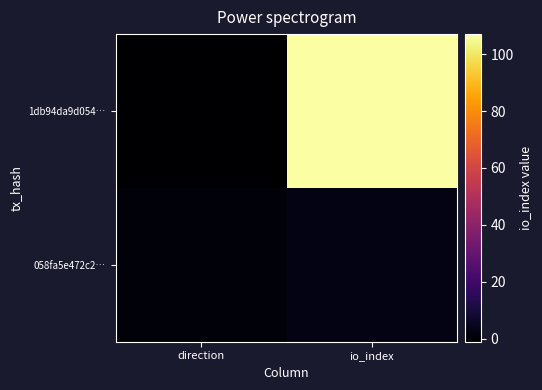

What is the greatest value displayed?

107